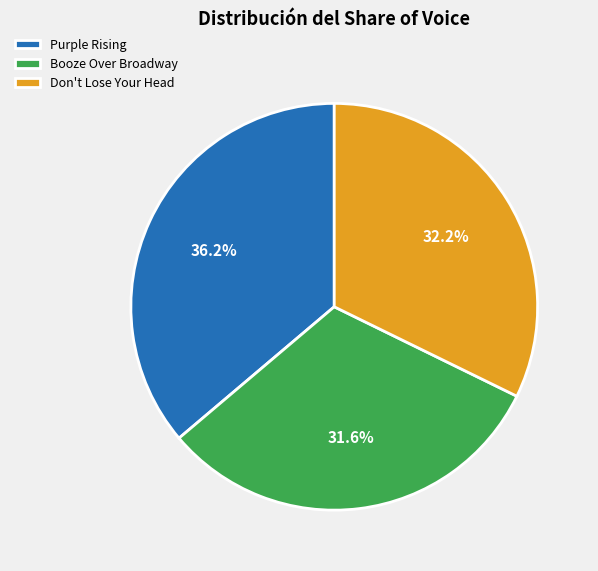

What percentage is the Booze Over Broadway slice, to the nearest percent?

32%